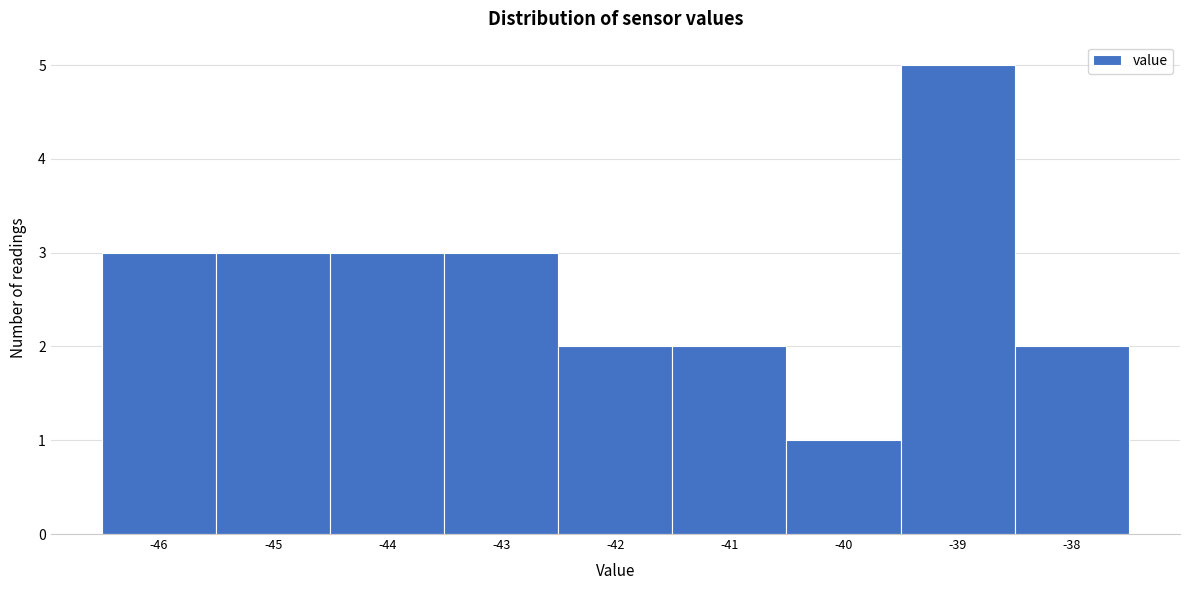

What is the height of the bar covering -46.5 to -45.5 on the x-axis? The values are not printed on the chart, so give them approximately, as read against the axis.

3